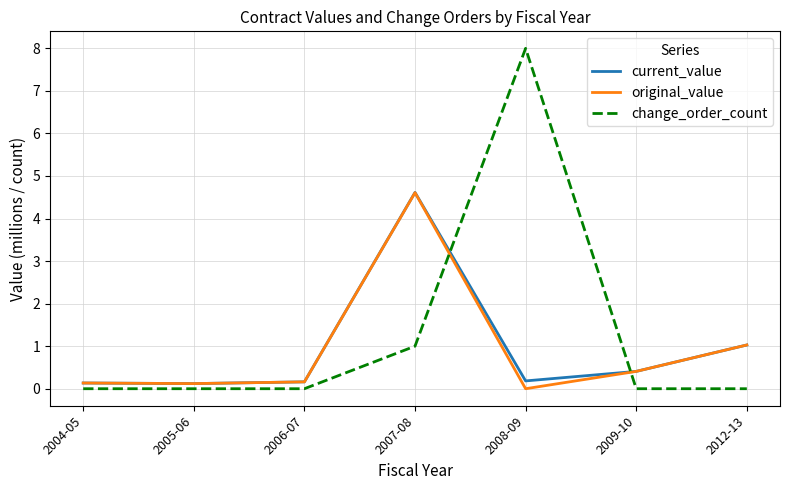

Where is original_value nearest to the value 2?

2012-13